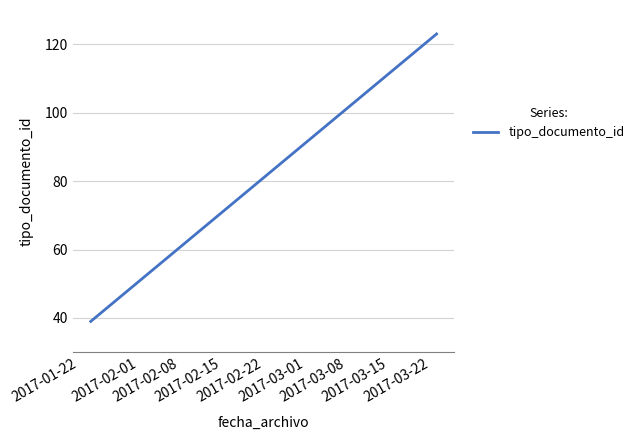

What is the smallest value displayed?

39.0